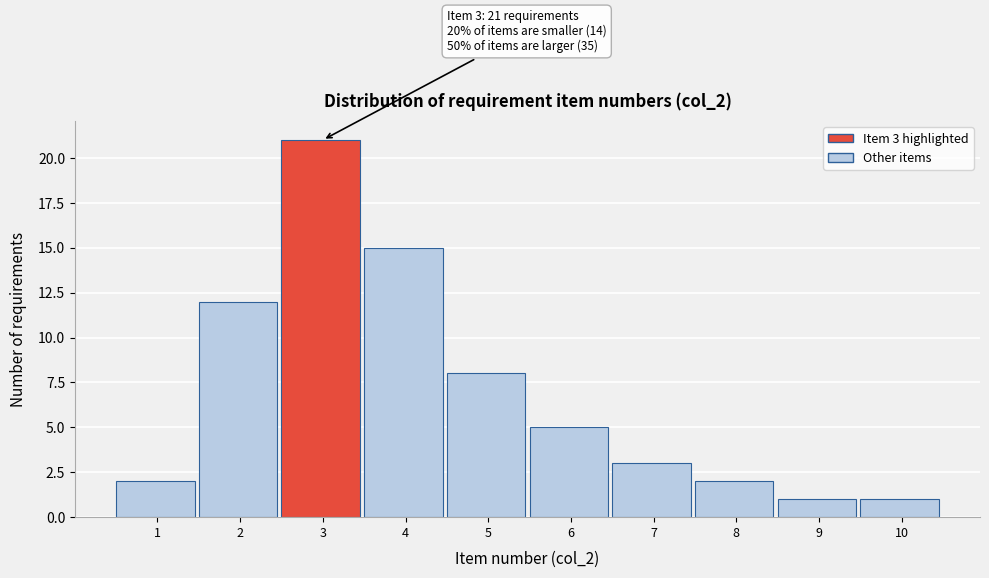

Reading left to right, what are all the values shown in this chart?

2	12	21	15	8	5	3	2	1	1